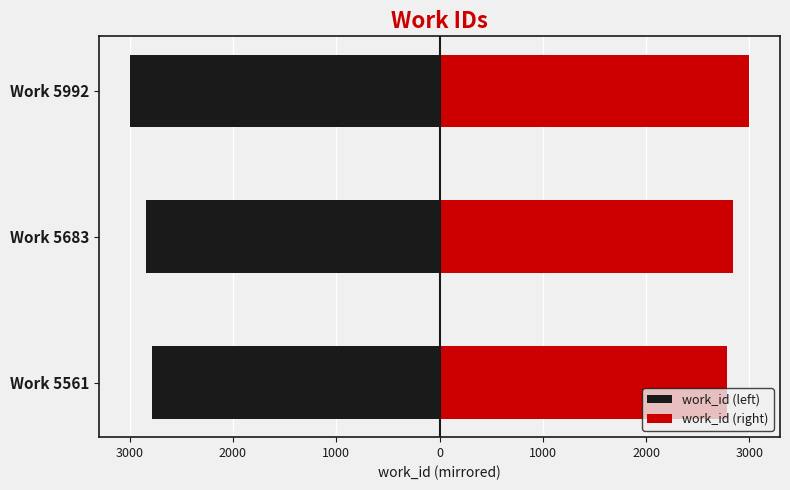

Which series has the largest total across all categories?

work_id (right)